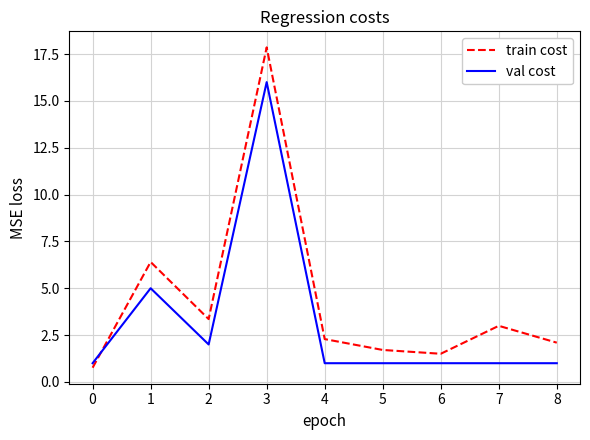

Where do train cost and val cost first cross each other?

0 and 1